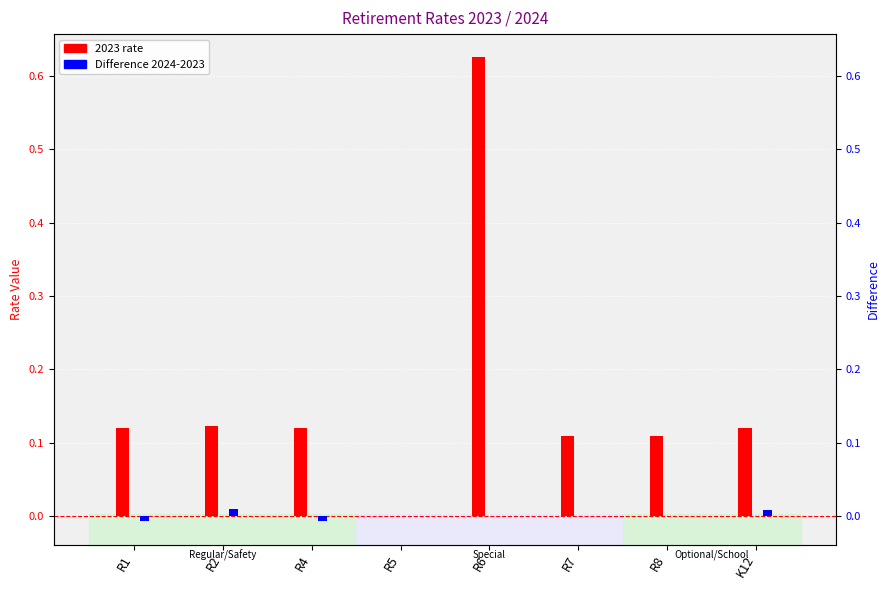

Between R5 and K12, which is larger?

K12